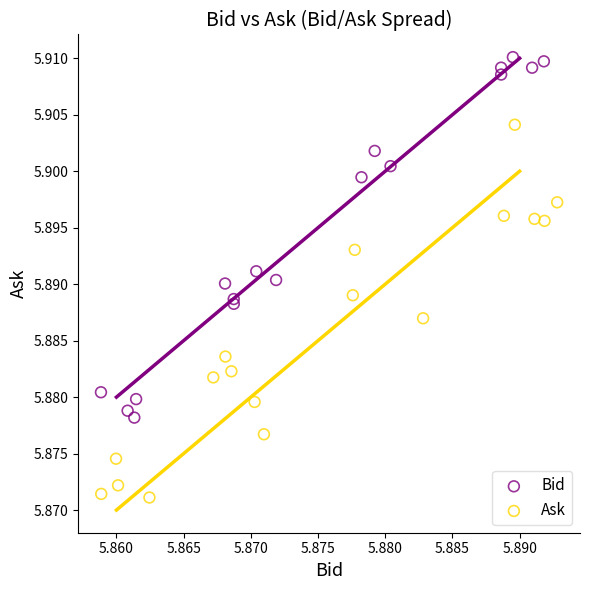

What are all the series names shown in the legend?

Bid, Ask